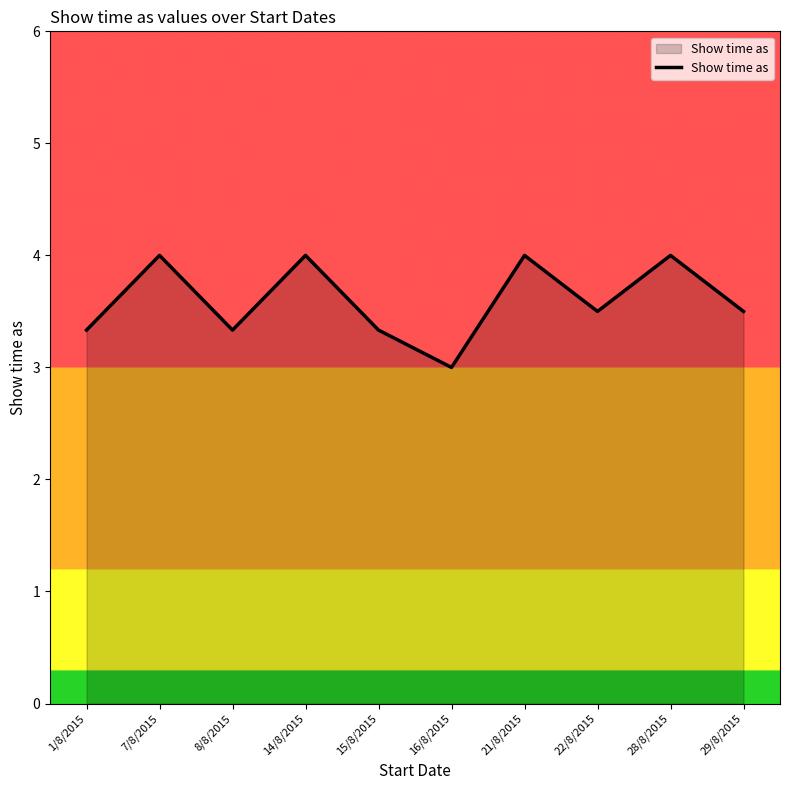

Which has a higher value, 22/8/2015 or 16/8/2015?

22/8/2015